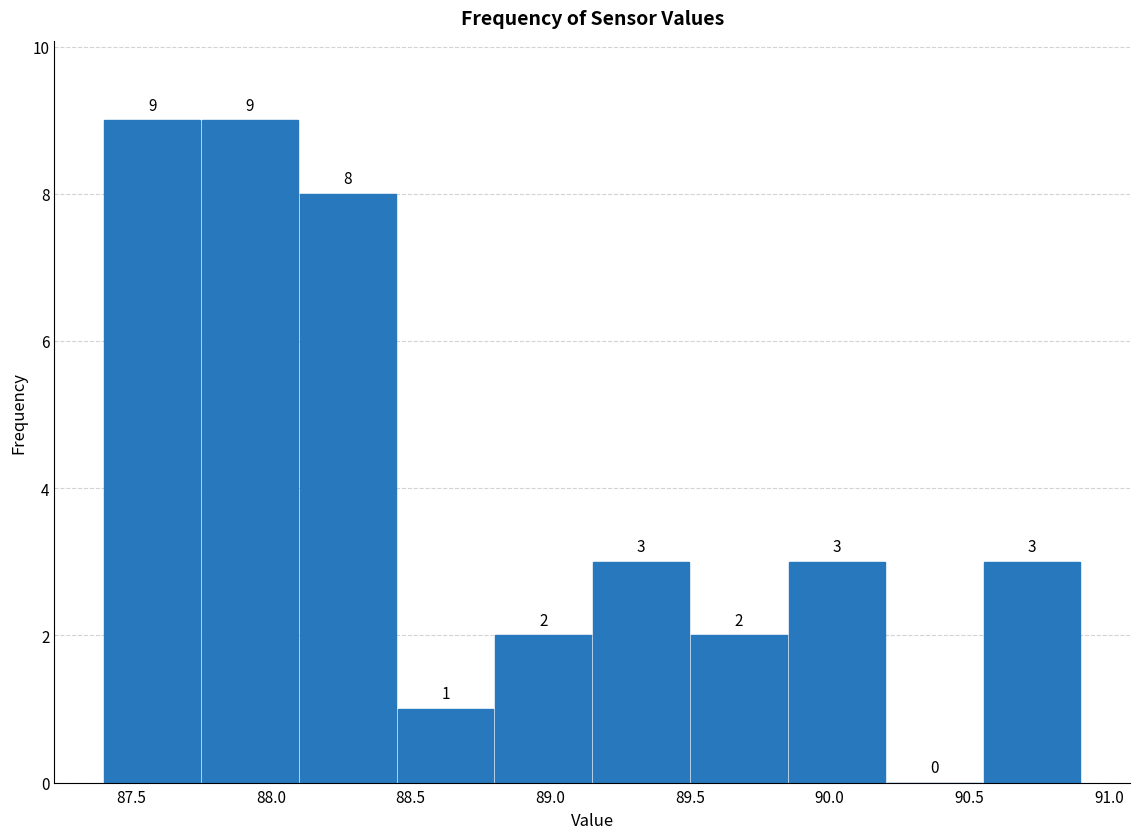

Reading left to right, transcribe this chart: for each bar, give the range it covers on the x-axis and its height.

87.40 to 87.75: 9
87.75 to 88.10: 9
88.10 to 88.45: 8
88.45 to 88.80: 1
88.80 to 89.15: 2
89.15 to 89.50: 3
89.50 to 89.85: 2
89.85 to 90.20: 3
90.20 to 90.55: 0
90.55 to 90.90: 3